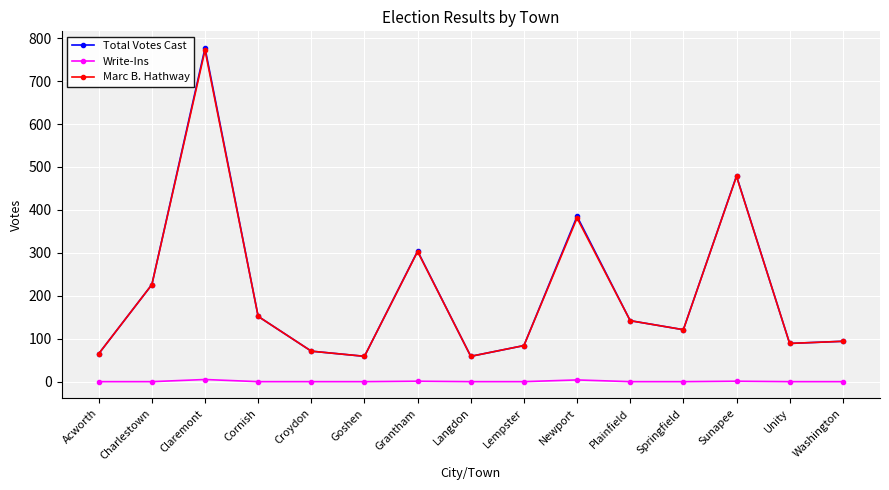

At how many categories does at least one series exceed 410?

2